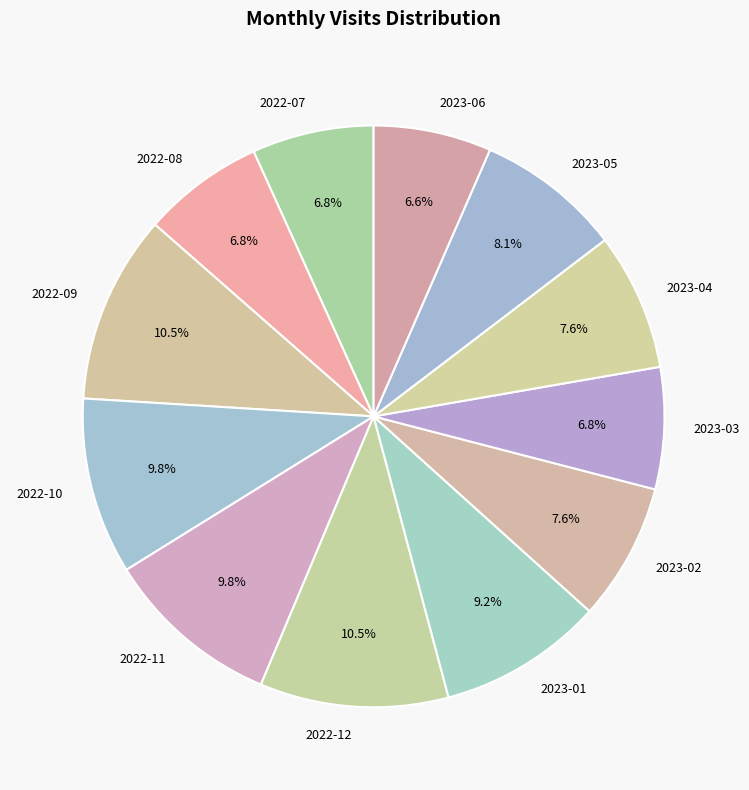

Does 2022-08 account for over 50% of the chart?

No